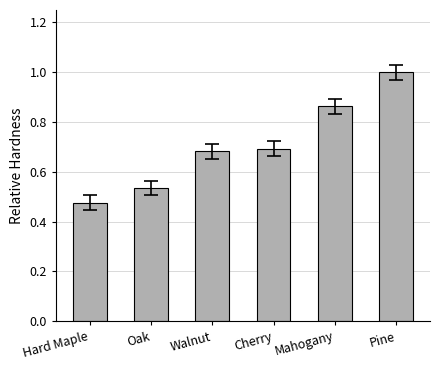

What is the label of the 6th bar from the right?

Hard Maple